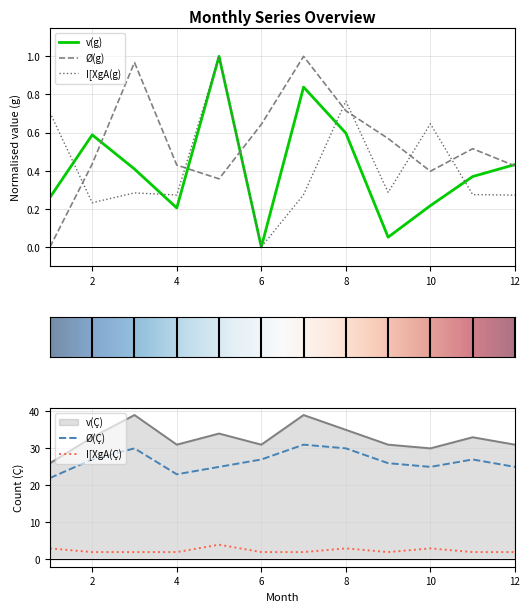

What is the average value of the v(g) series?

0.4